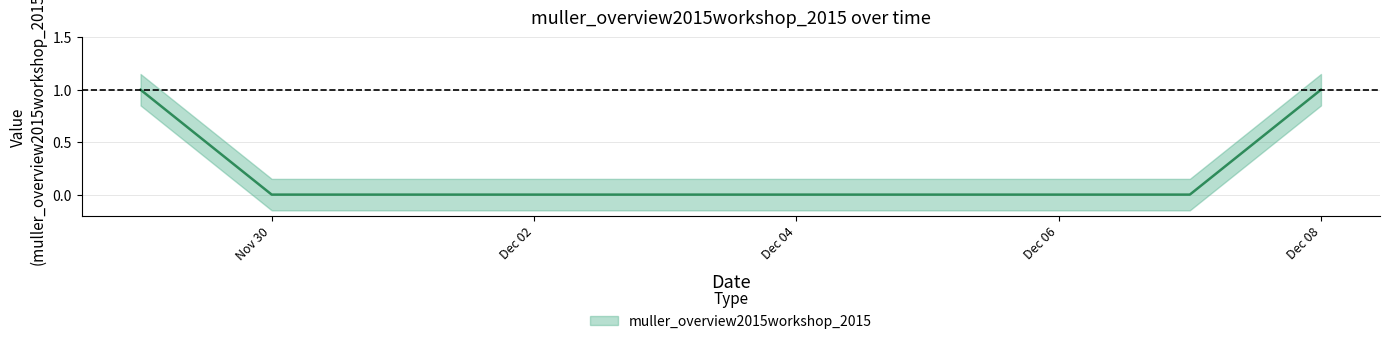

Which category has the highest value across all series?

2016-11-29